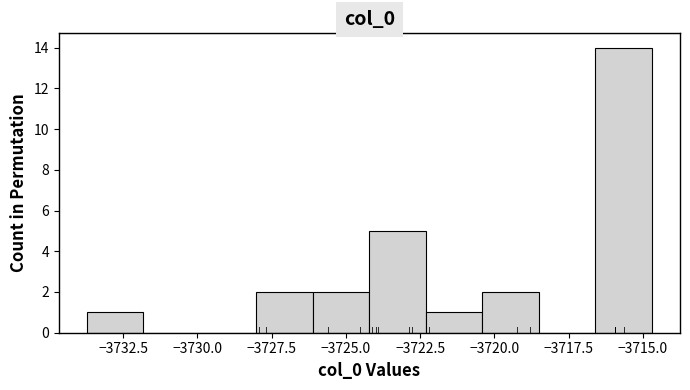

Read against the x-axis, roughly where is the centre of the tallest bar?

-3715.5